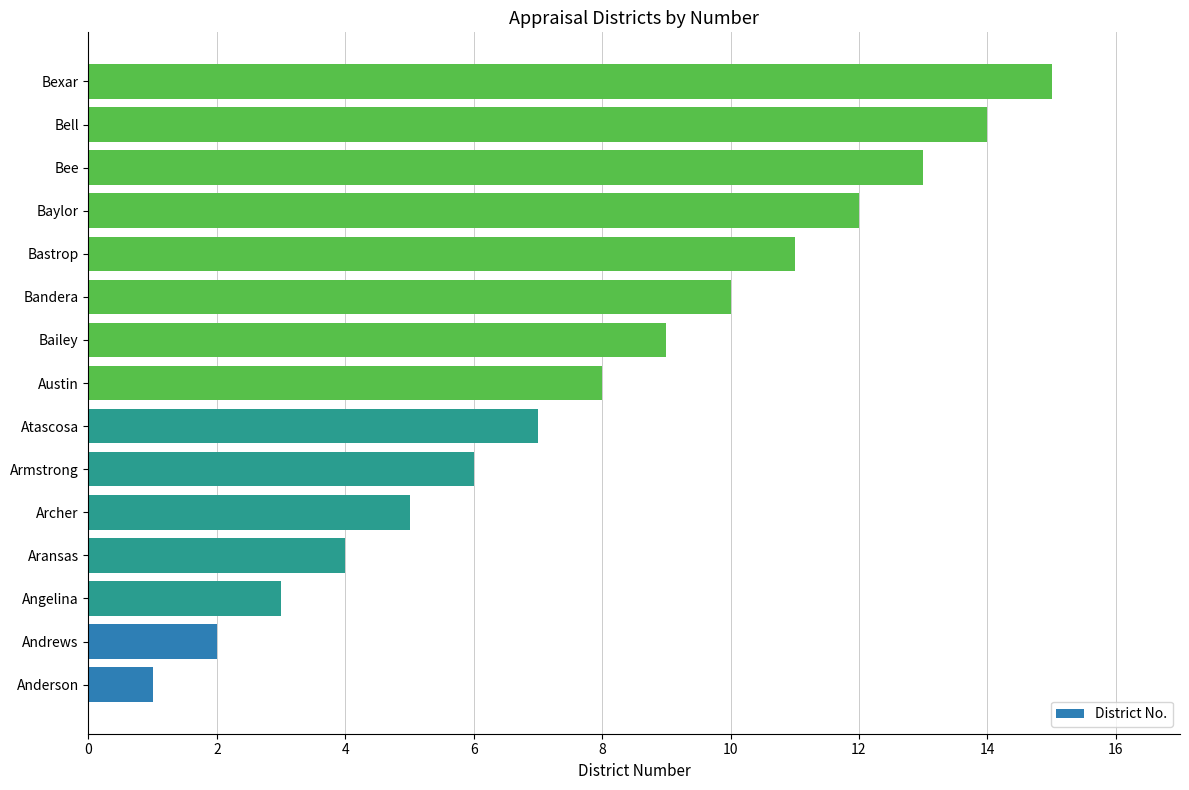

What is the sum of all values?

120